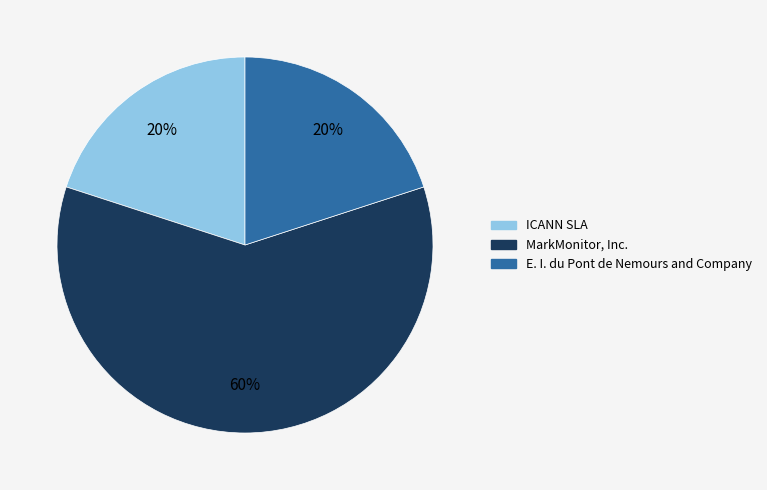

To the nearest percent, what is the difference between the largest and smallest slice percentages?

40%